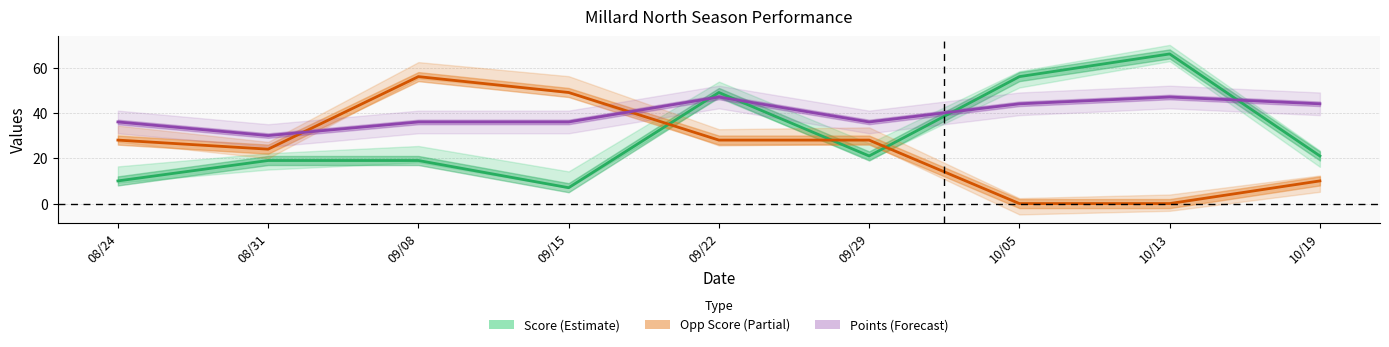

Where is Points nearest to the value 38?

08/24